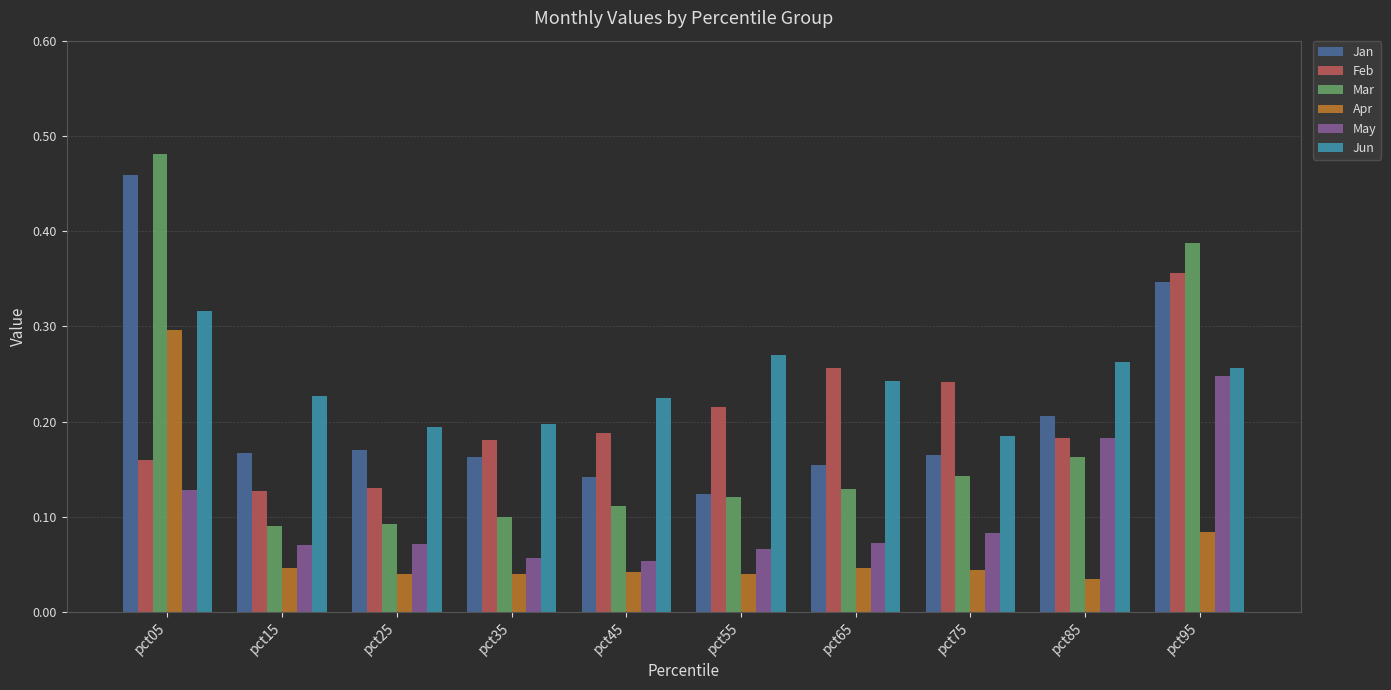

At which label does Jan reach its minimum?

pct55